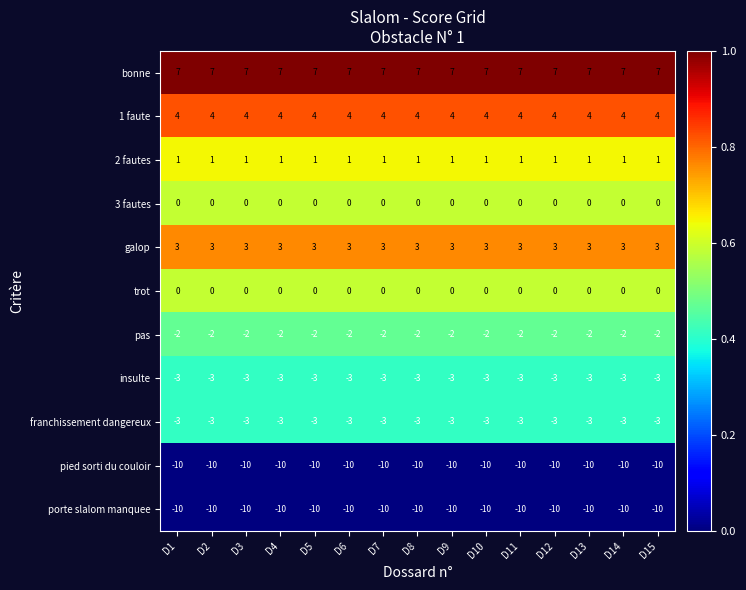

What is the difference between the highest and lowest values at D10?

17